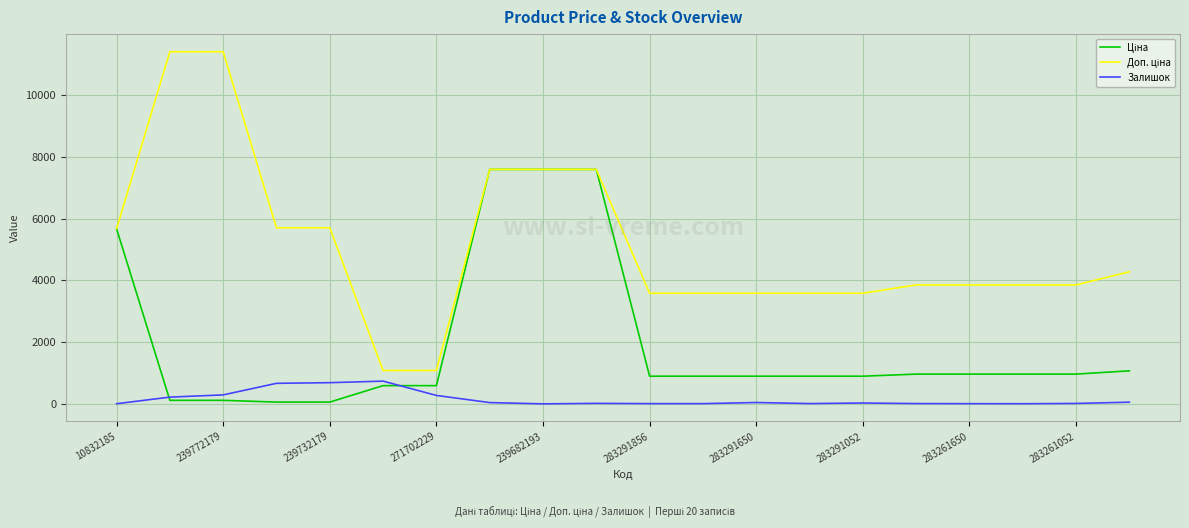

What is the maximum value shown in the chart?

11410.0